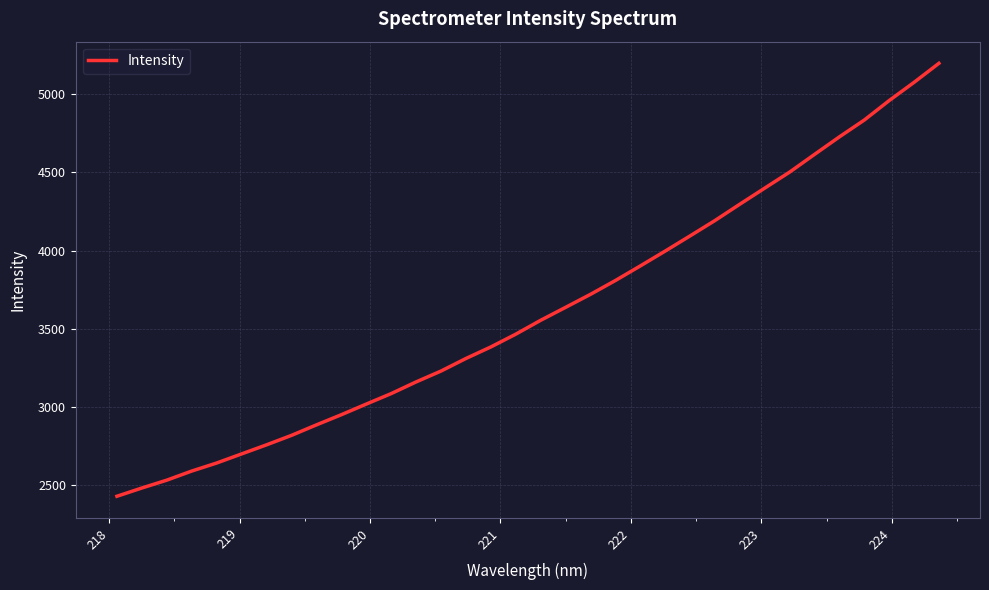

What is the greatest value displayed?

5195.4